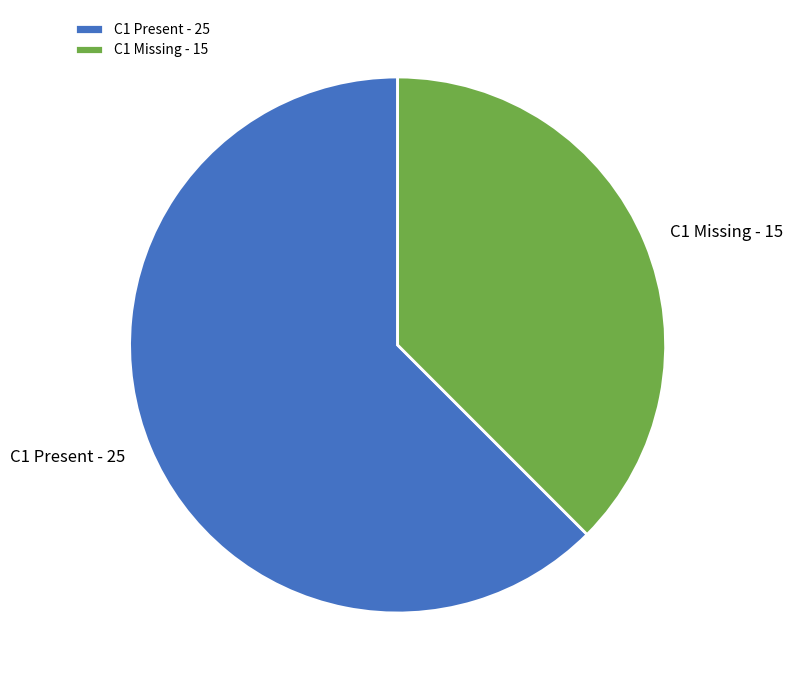

What is the majority slice?

C1 Present - 25